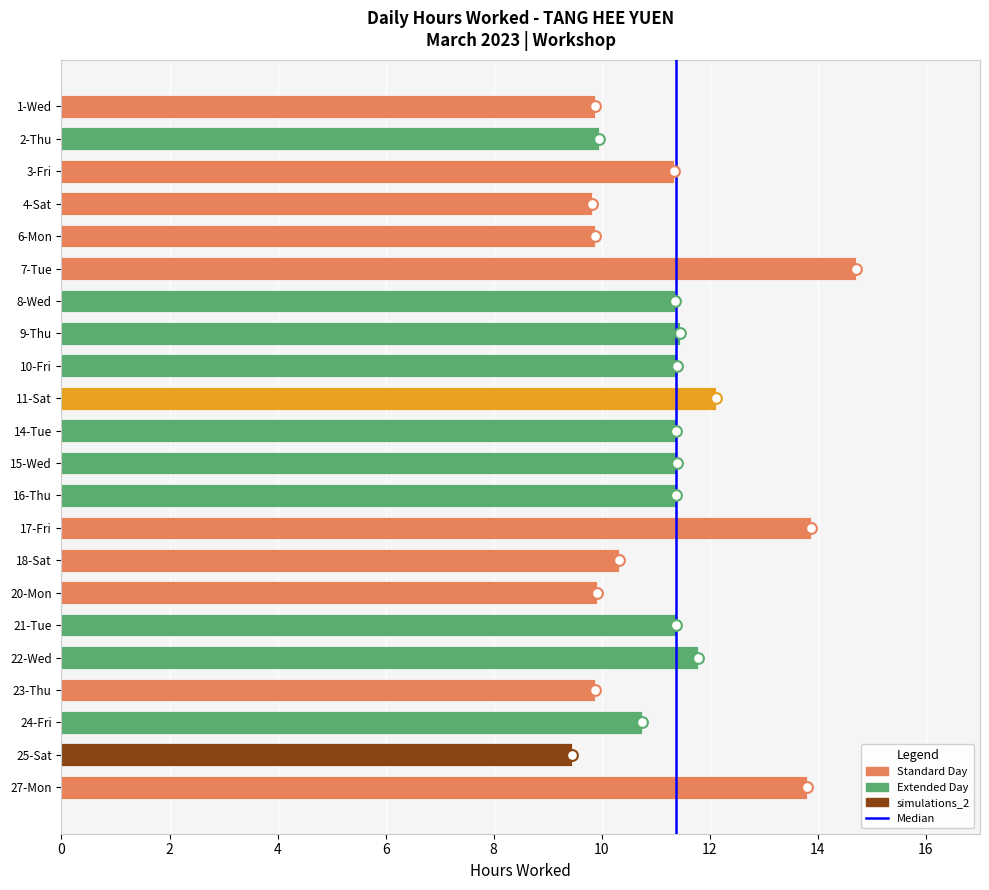

What is the change in value from 3-Fri to 23-Thu?

-1.5